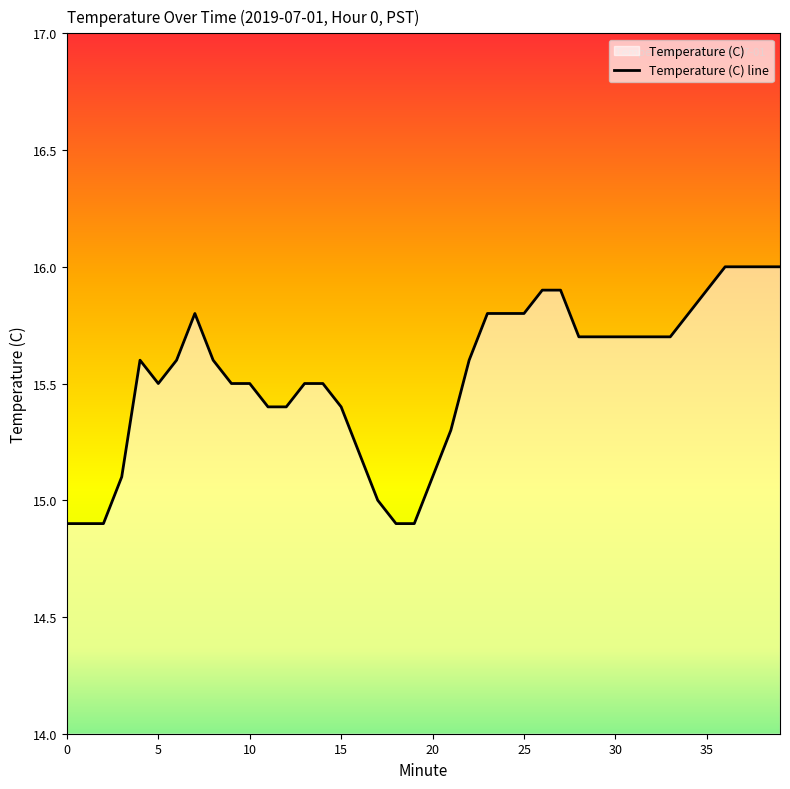

The value at 10 is 25.1. True or false?

False